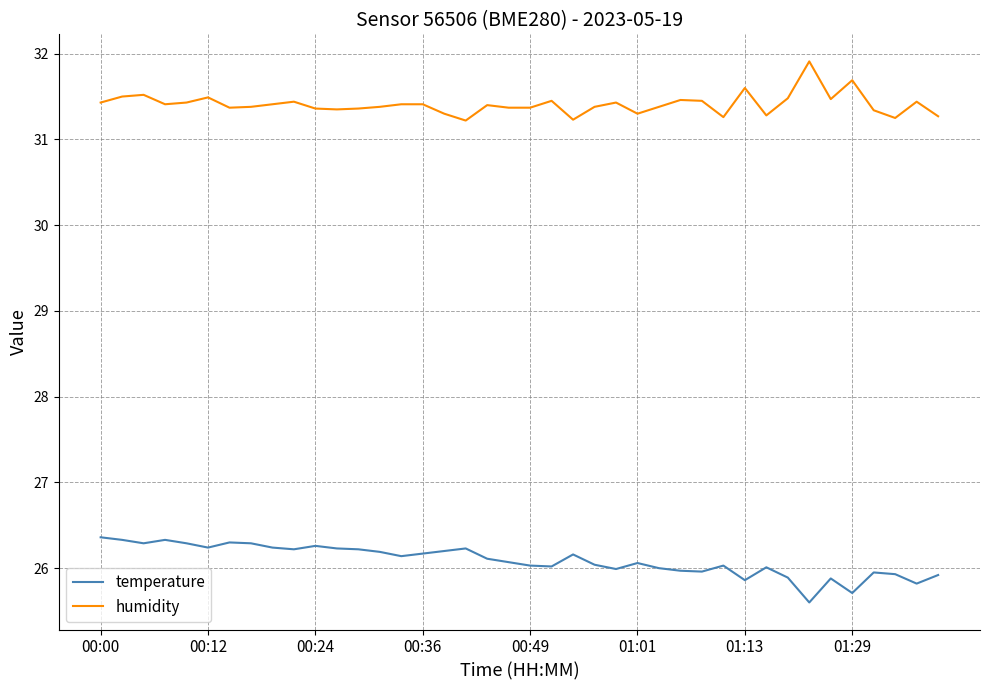

What is the minimum value for temperature?

25.6